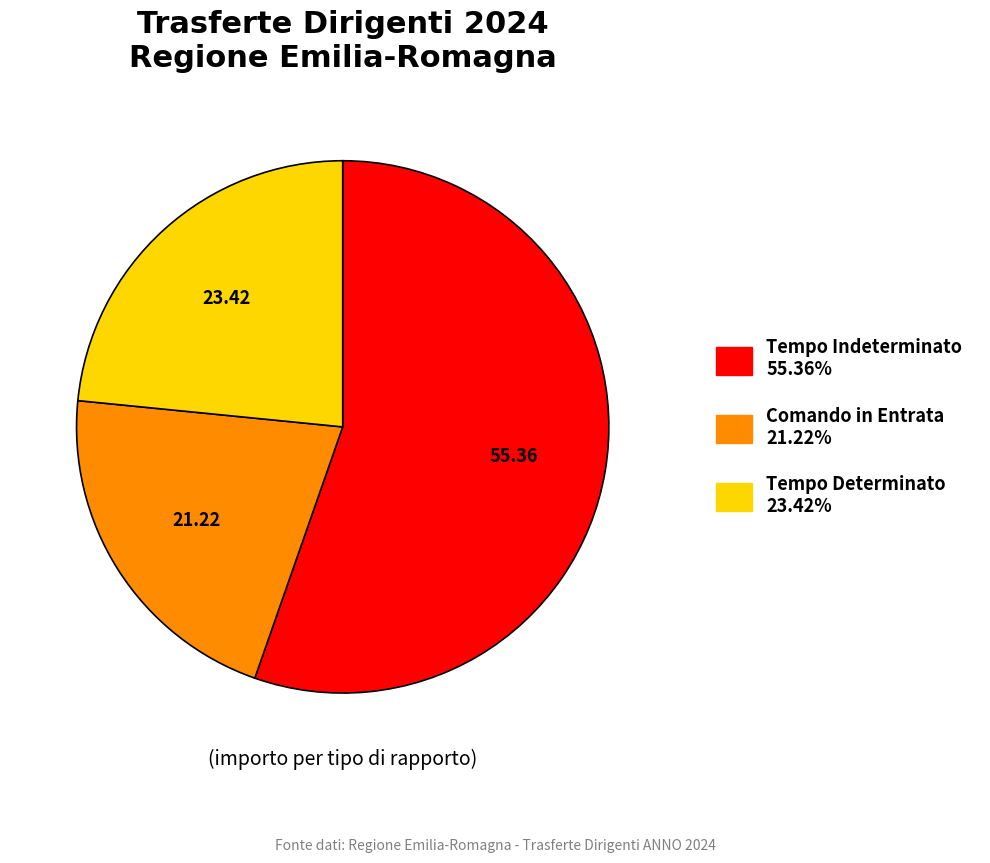

Is there any slice that represents more than half of the pie?

Yes